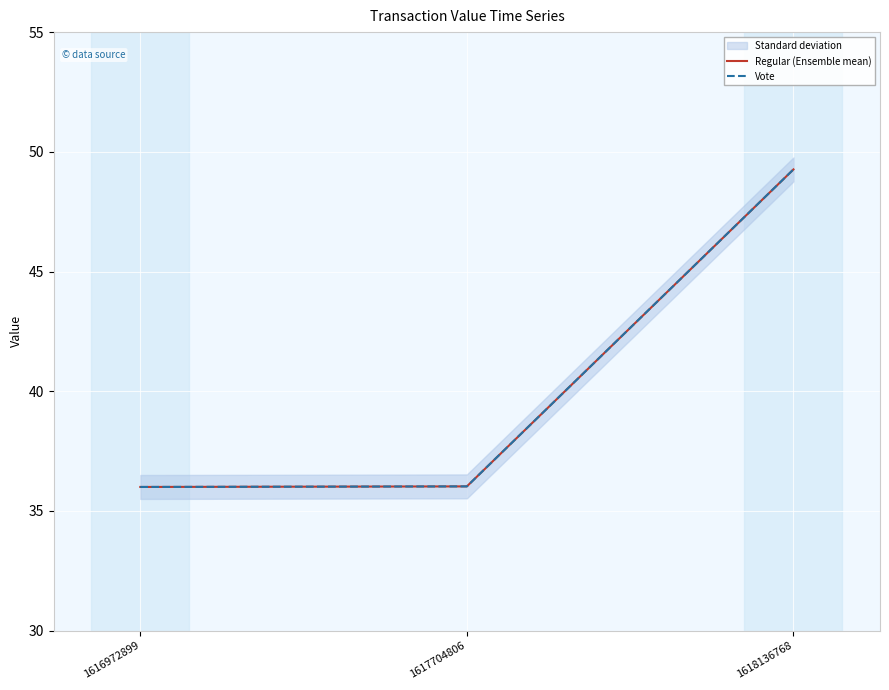

The Regular (Ensemble mean) series shows 36.0 at 1617704806. True or false?

True